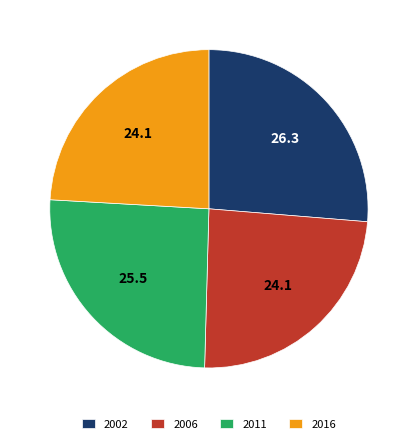

How many slices are in this pie chart?

4